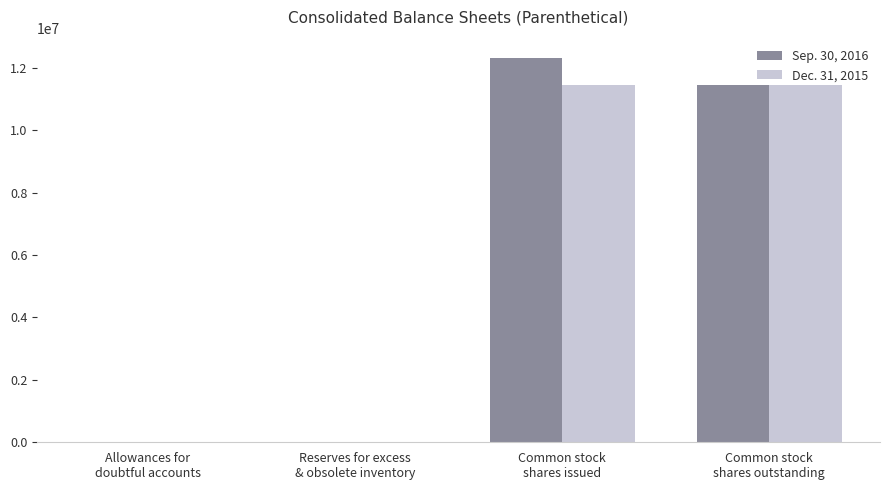

What is the spread (max minus min) of values at Common stock
shares issued?

884161